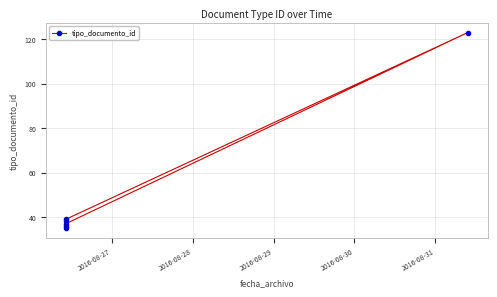

What is the difference between the maximum and minimum values?

88